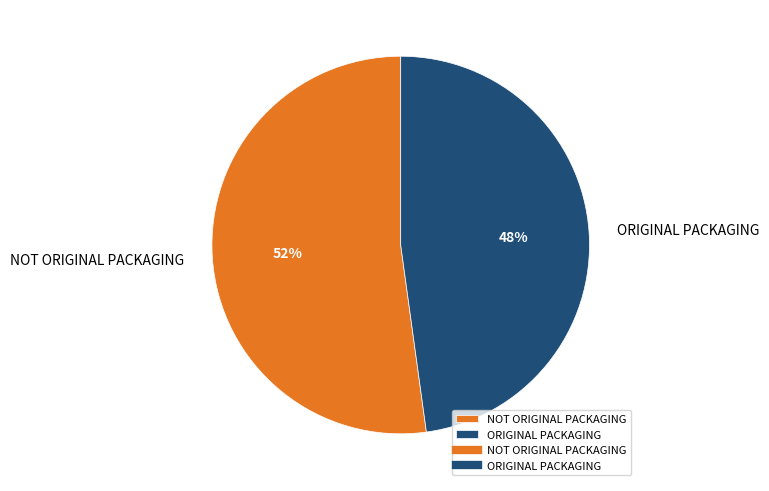

Do ORIGINAL PACKAGING and NOT ORIGINAL PACKAGING together represent more than half of the pie?

Yes